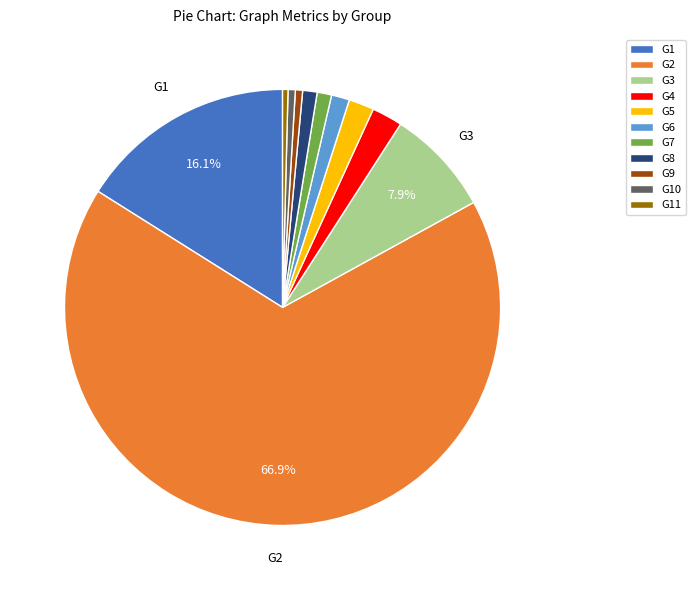

Is it true that G8 is 1% of the pie?

True